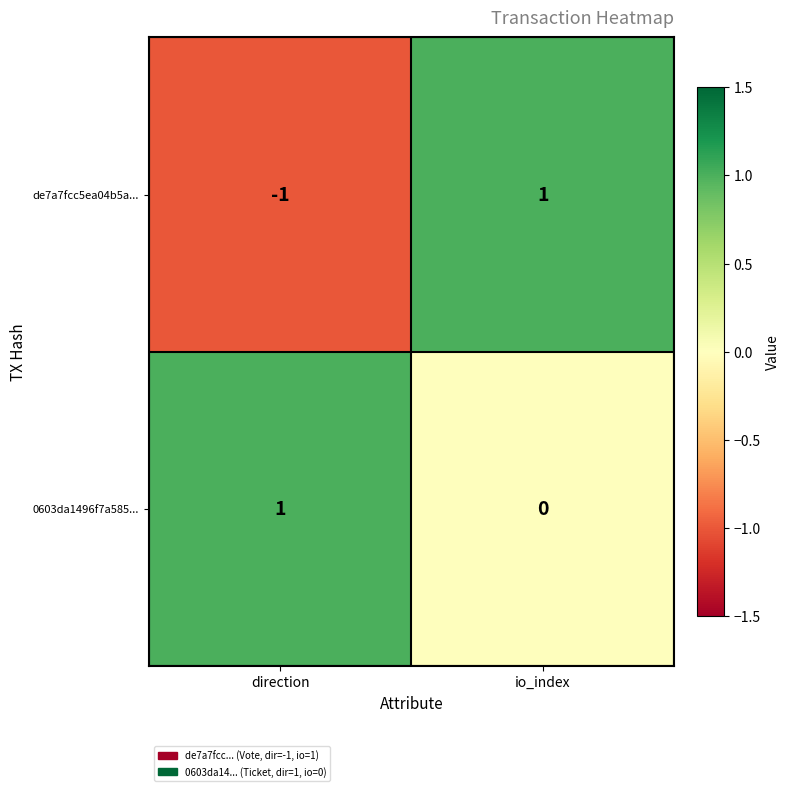

Where is de7a7fcc5ea04b5a... nearest to the value 0?

direction